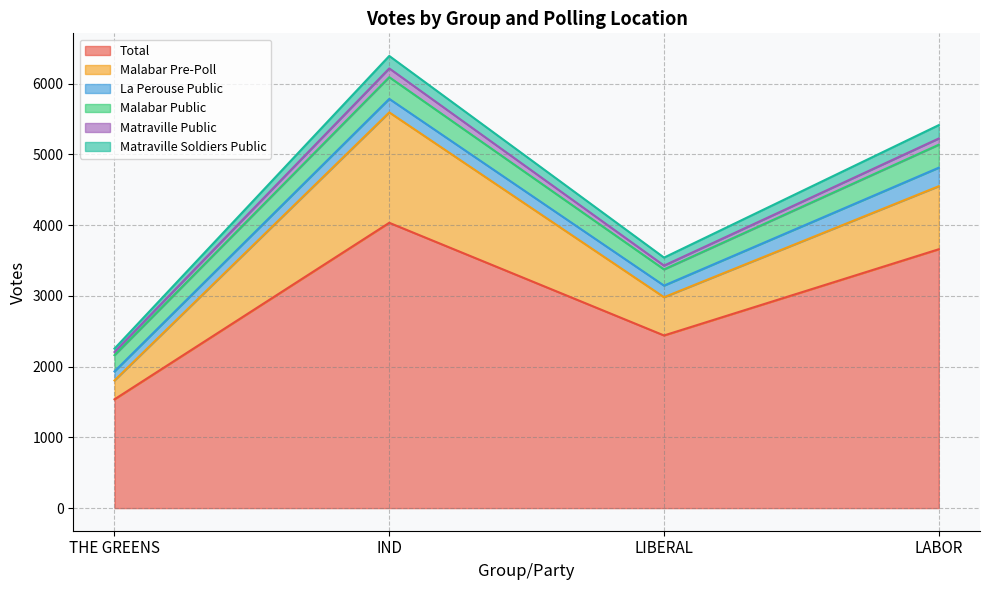

True or false: Matraville Soldiers Public and Malabar Pre-Poll intersect in this chart.

False